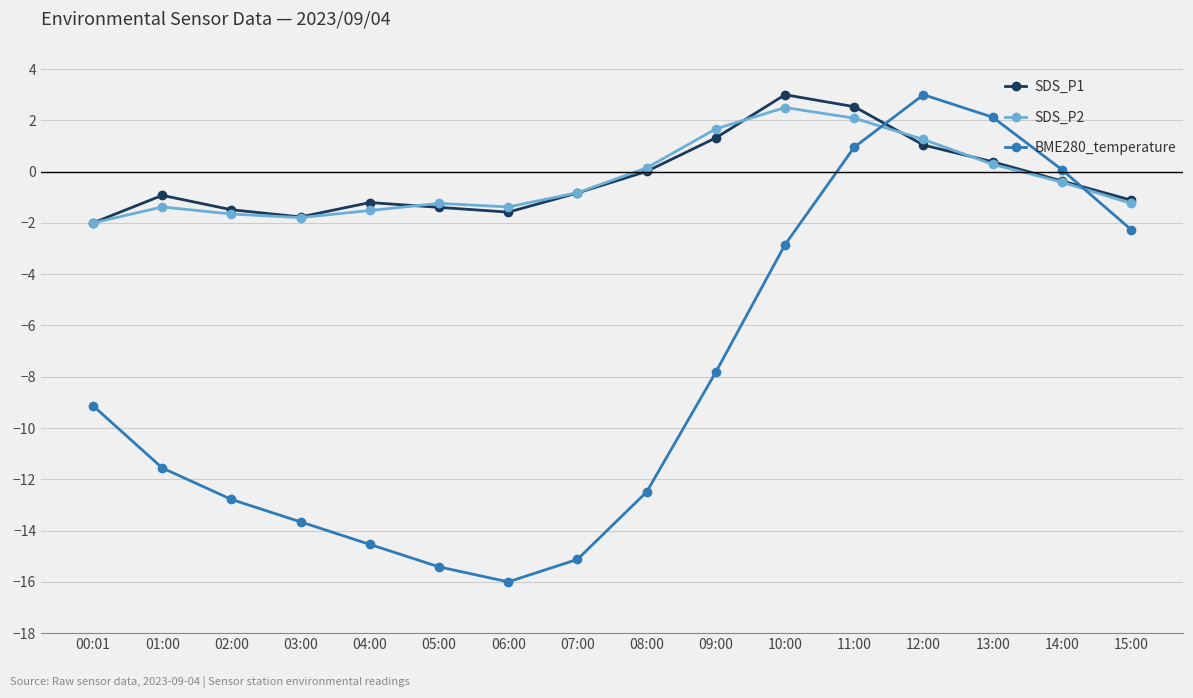

Is it true that SDS_P2 equals -2.6 at 03:00?

False